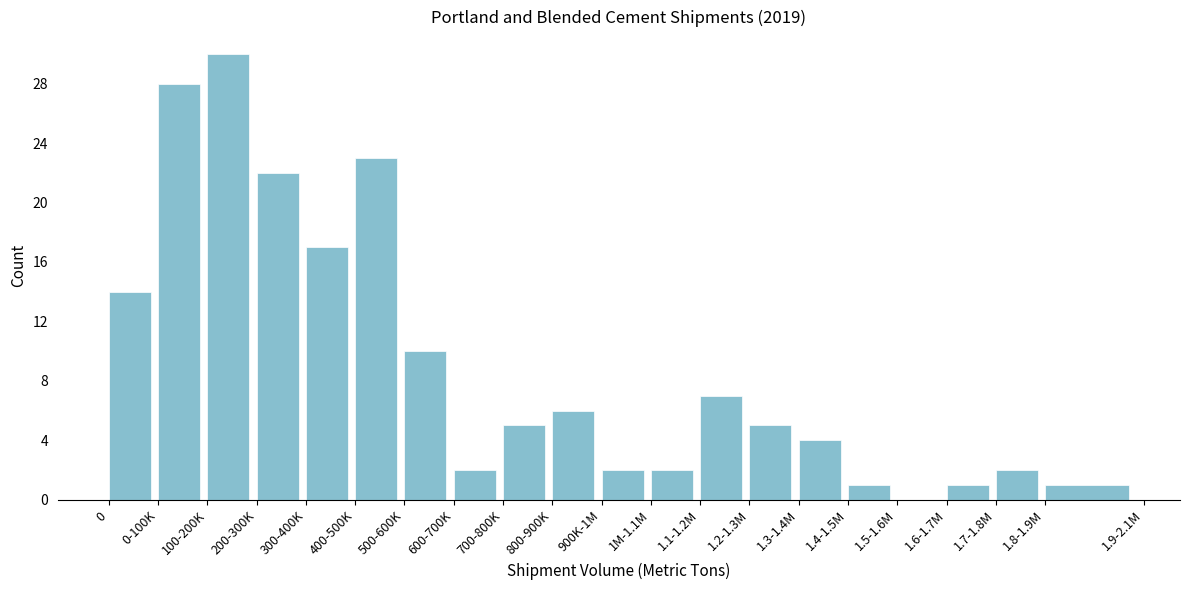

Reading left to right, what are all the values shown in this chart?

0=14	0-100K=28	100-200K=30	200-300K=22	300-400K=17	400-500K=23	500-600K=10	600-700K=2	700-800K=5	800-900K=6	900K-1M=2	1M-1.1M=2	1.1-1.2M=7	1.2-1.3M=5	1.3-1.4M=4	1.4-1.5M=1	1.5-1.6M=0	1.6-1.7M=1	1.7-1.8M=2	1.8-1.9M=1